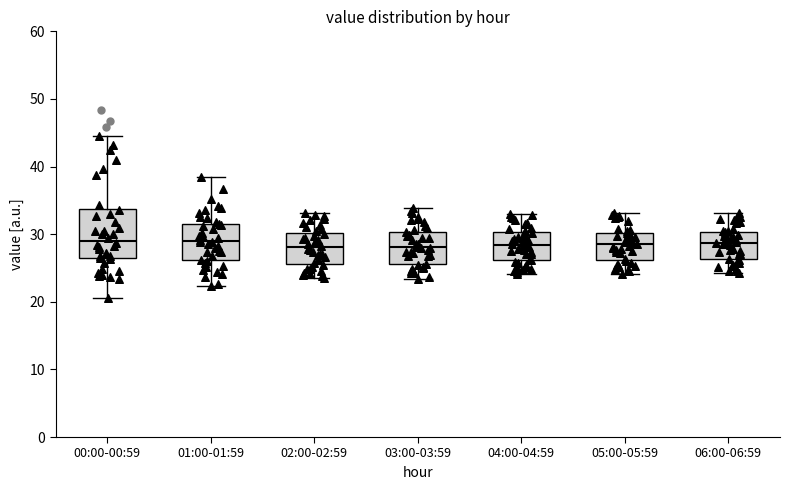

Where does the lower whisker of the box for 02:00-02:59 end on the y-axis? The values are not printed on the chart, so give them approximately, as read against the axis.

24